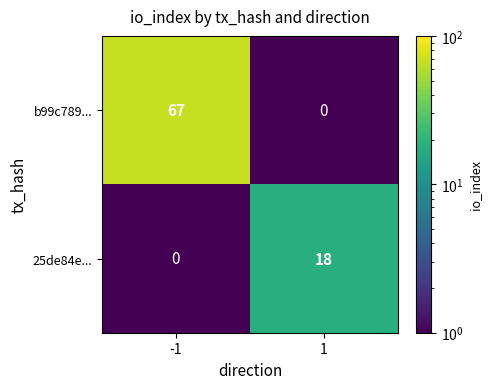

What is the difference between the b99c789... values at 1 and -1?

67